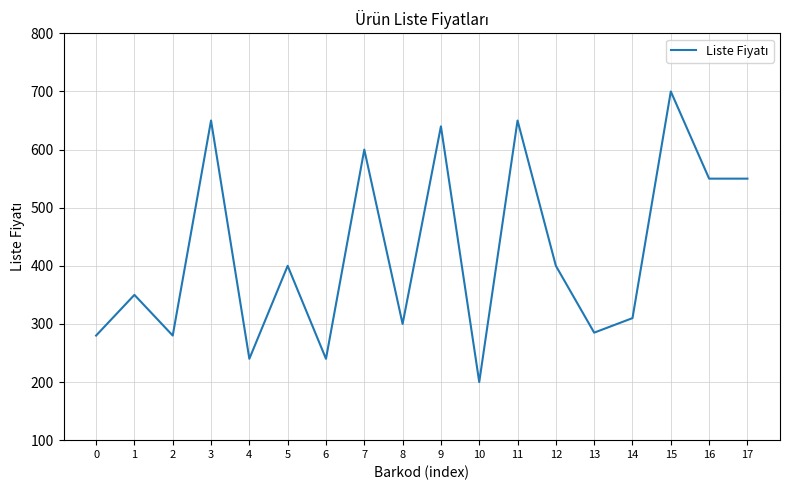

How many lines are shown in the chart?

1